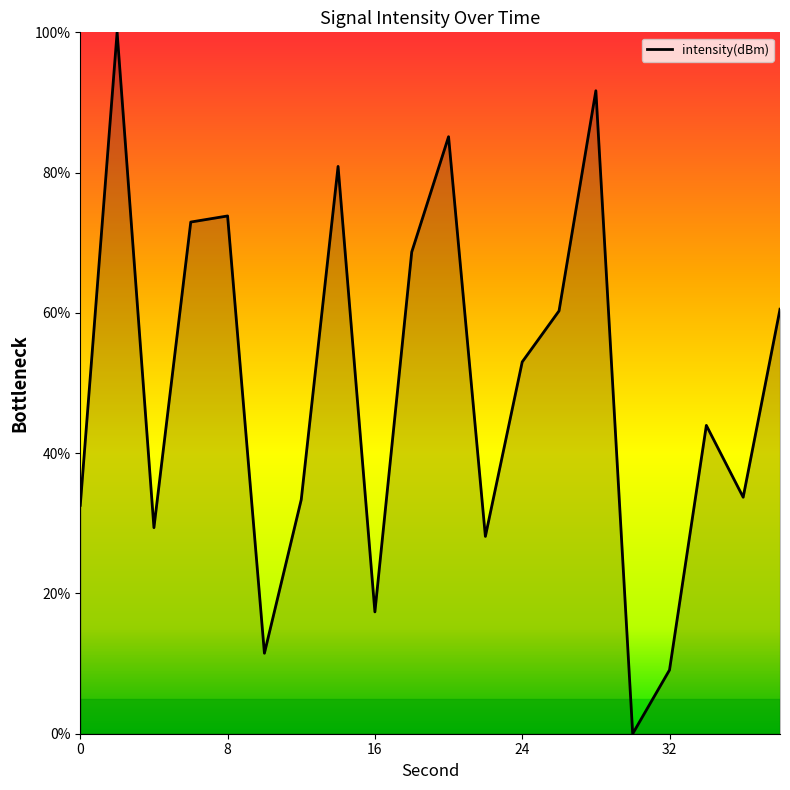

What is the difference between the maximum and minimum values?

100.0